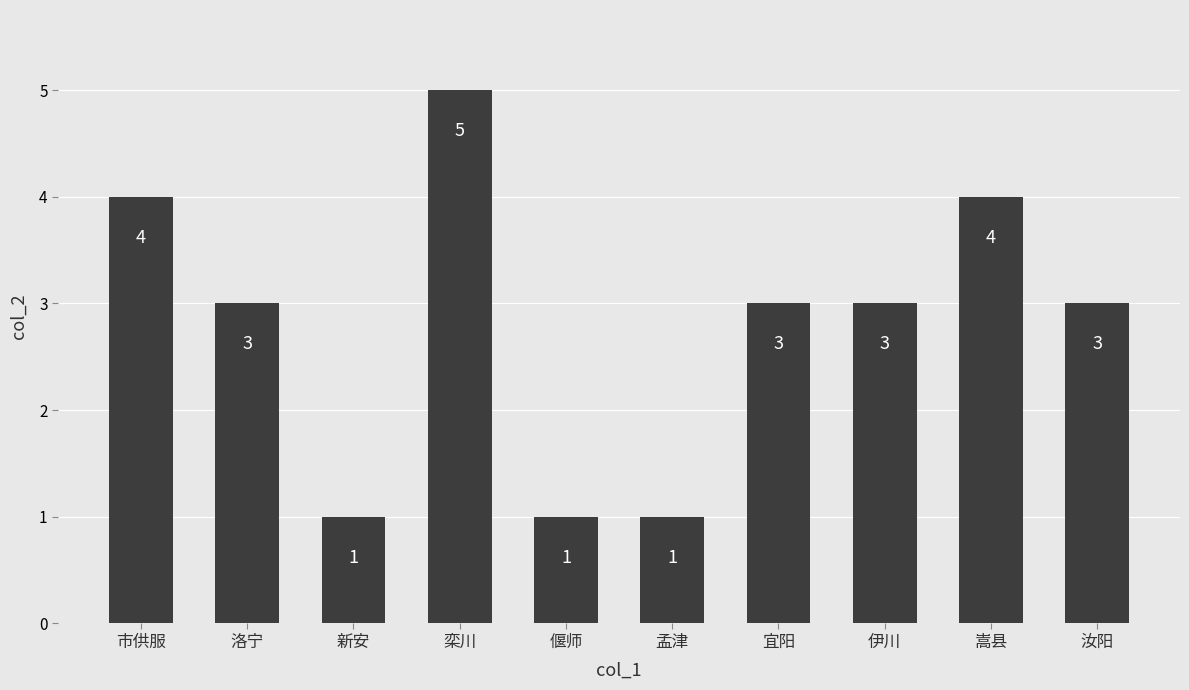

What value does the data have at 嵩县?

4